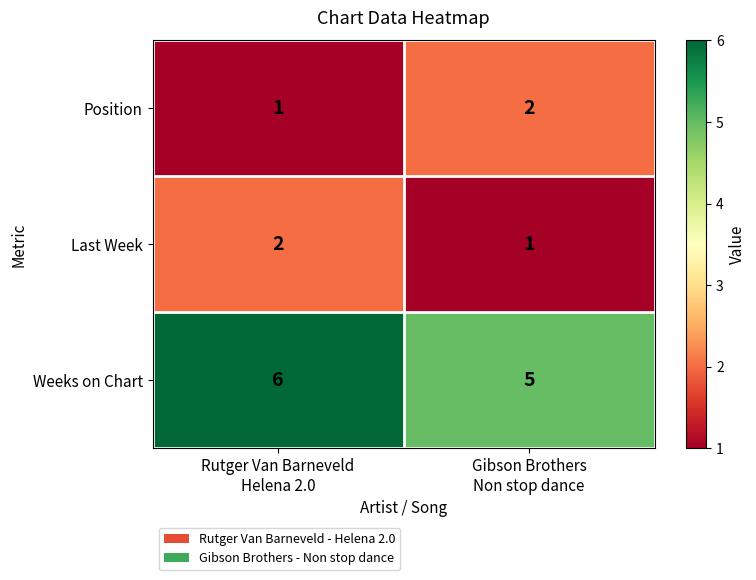

Which series has the largest total across all categories?

Weeks on Chart